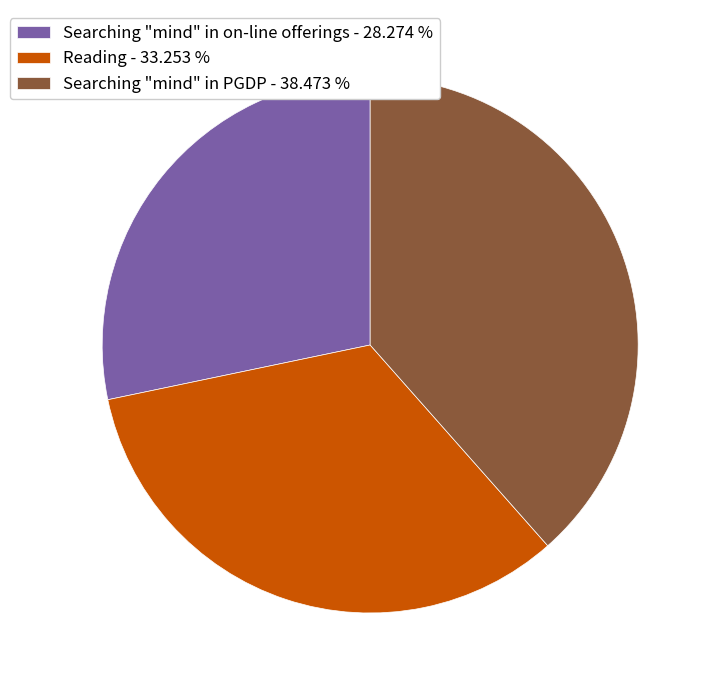

Count the number of slices in the pie.

3